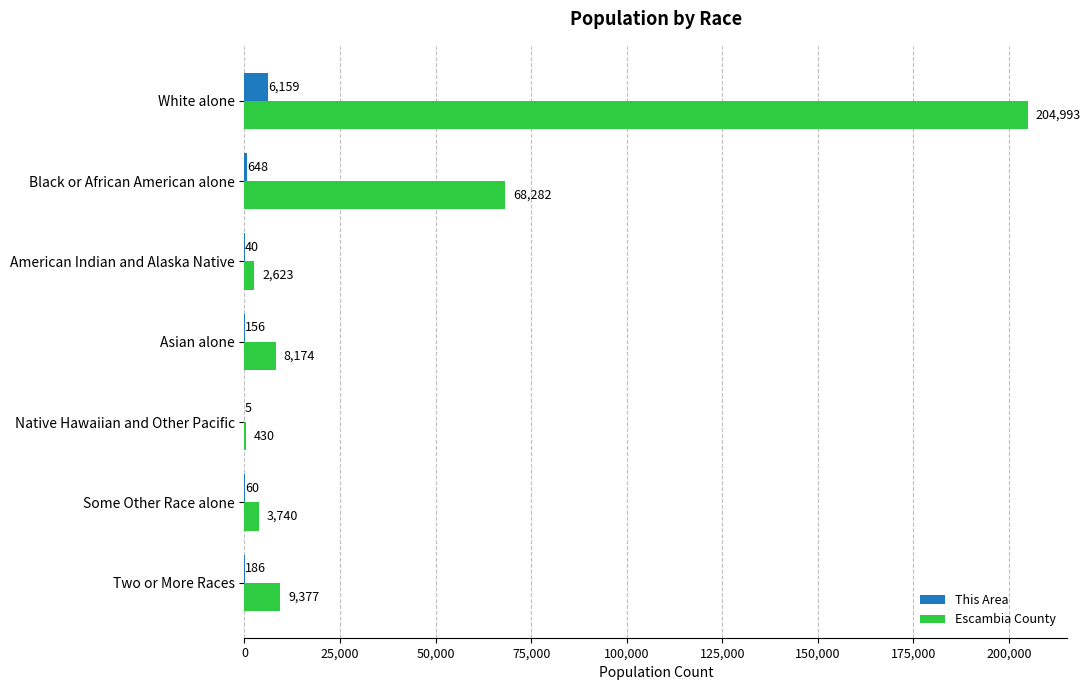

Read the This Area value at Two or More Races.

186